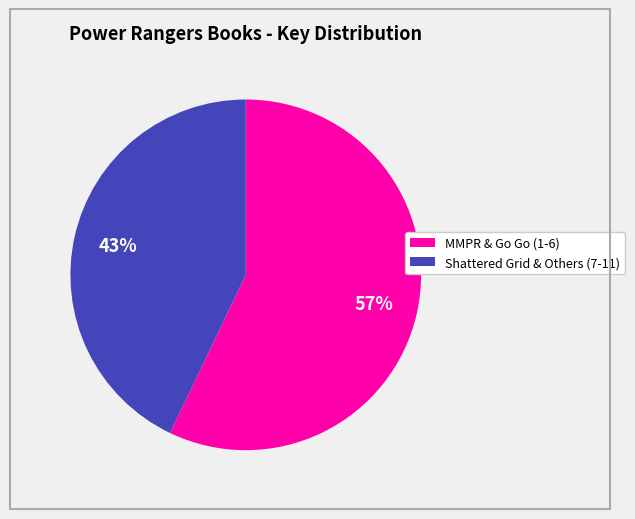

To the nearest percent, what is the difference between the largest and smallest slice percentages?

14%